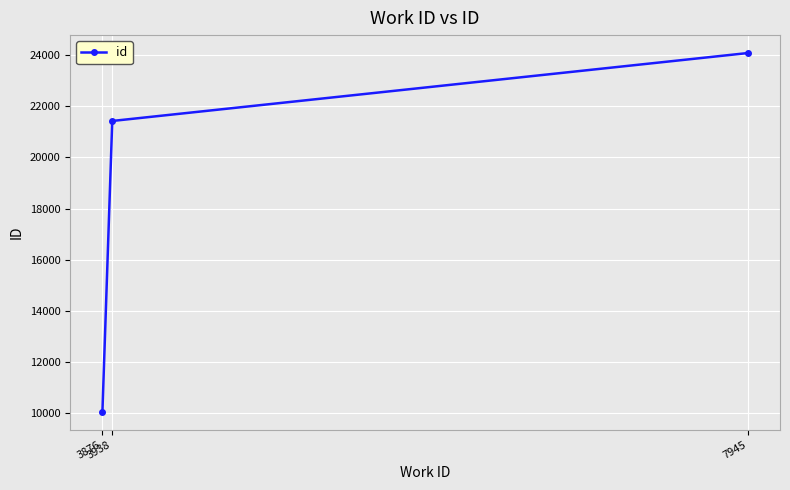

What is the value of the 1st point from the left?

10044